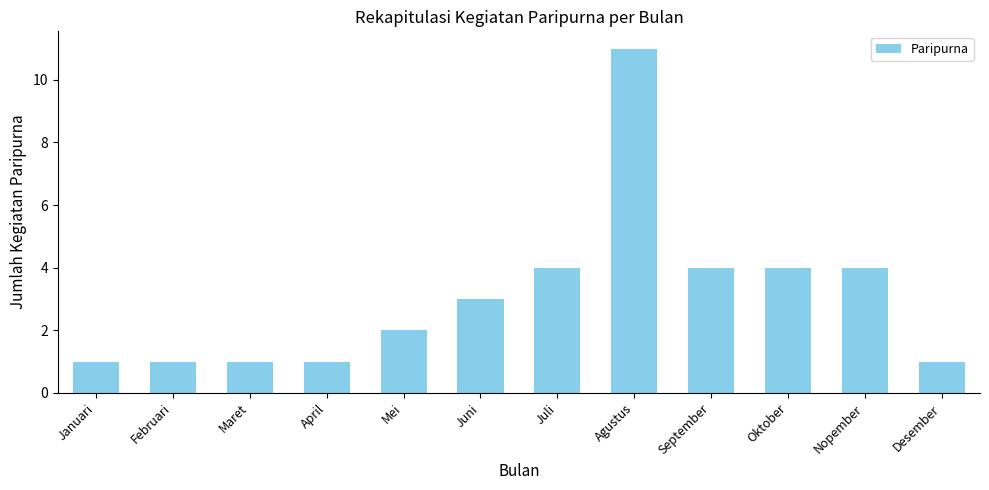

What is the greatest value displayed?

11